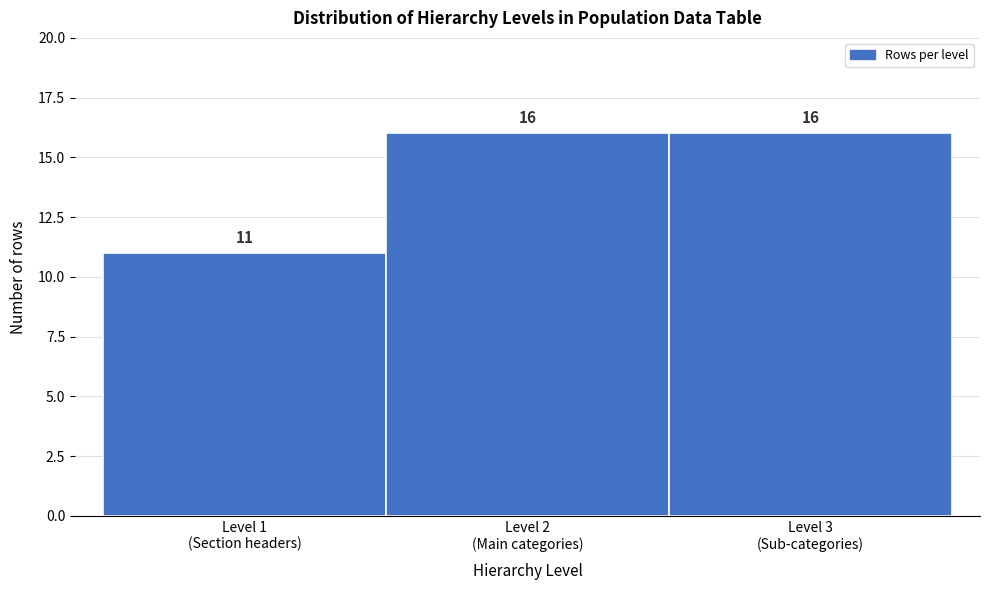

Reading left to right, extract all data points from this chart.

11	16	16